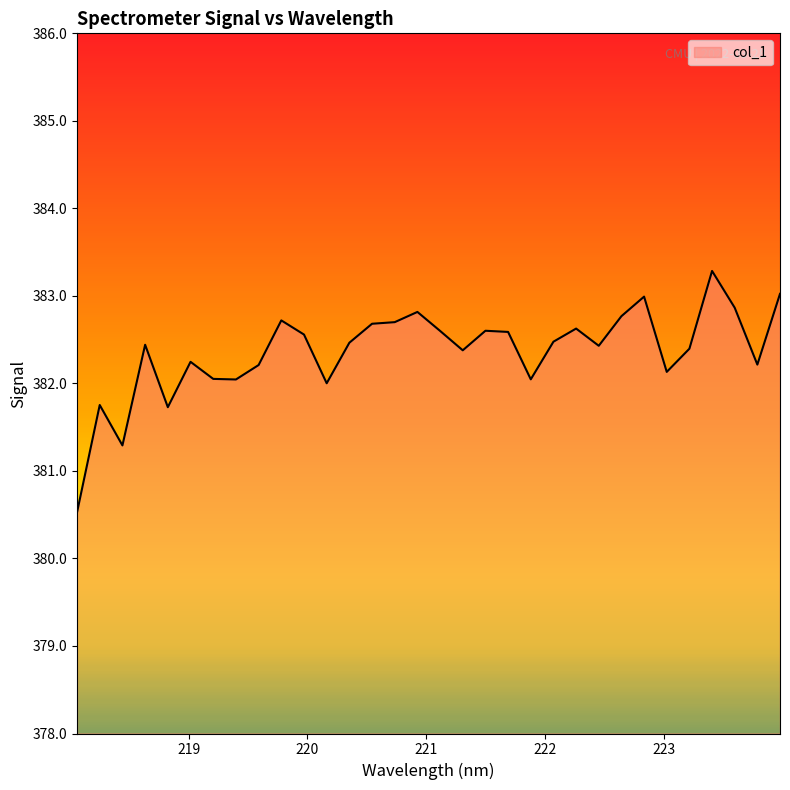

What is the greatest value displayed?

383.3